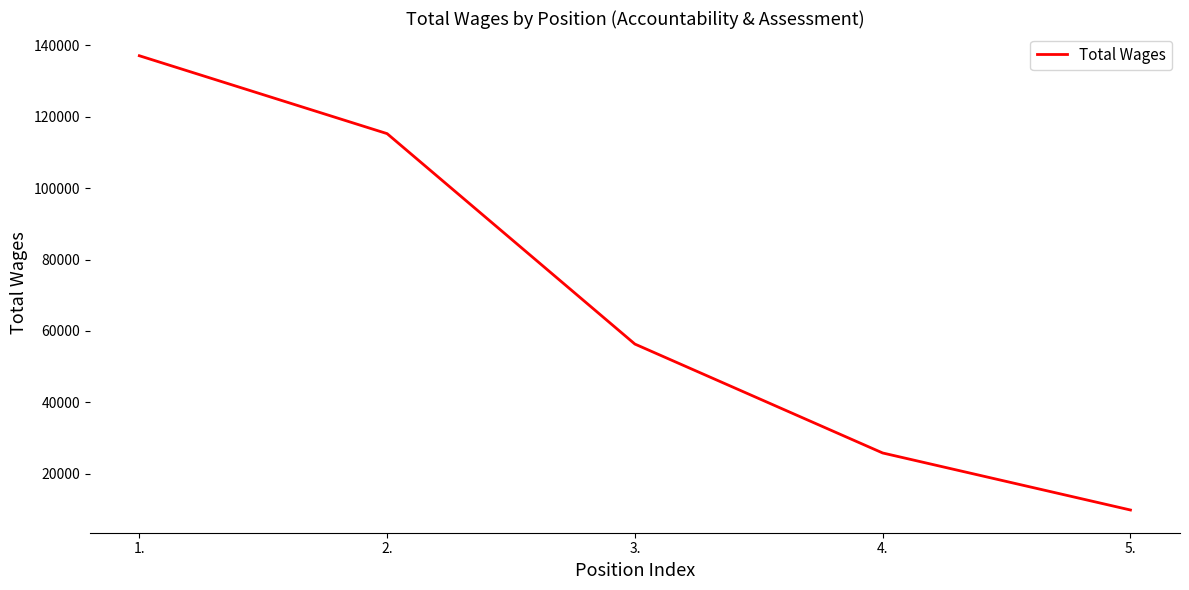

True or false: the data has more than 0 interior local peaks.

False